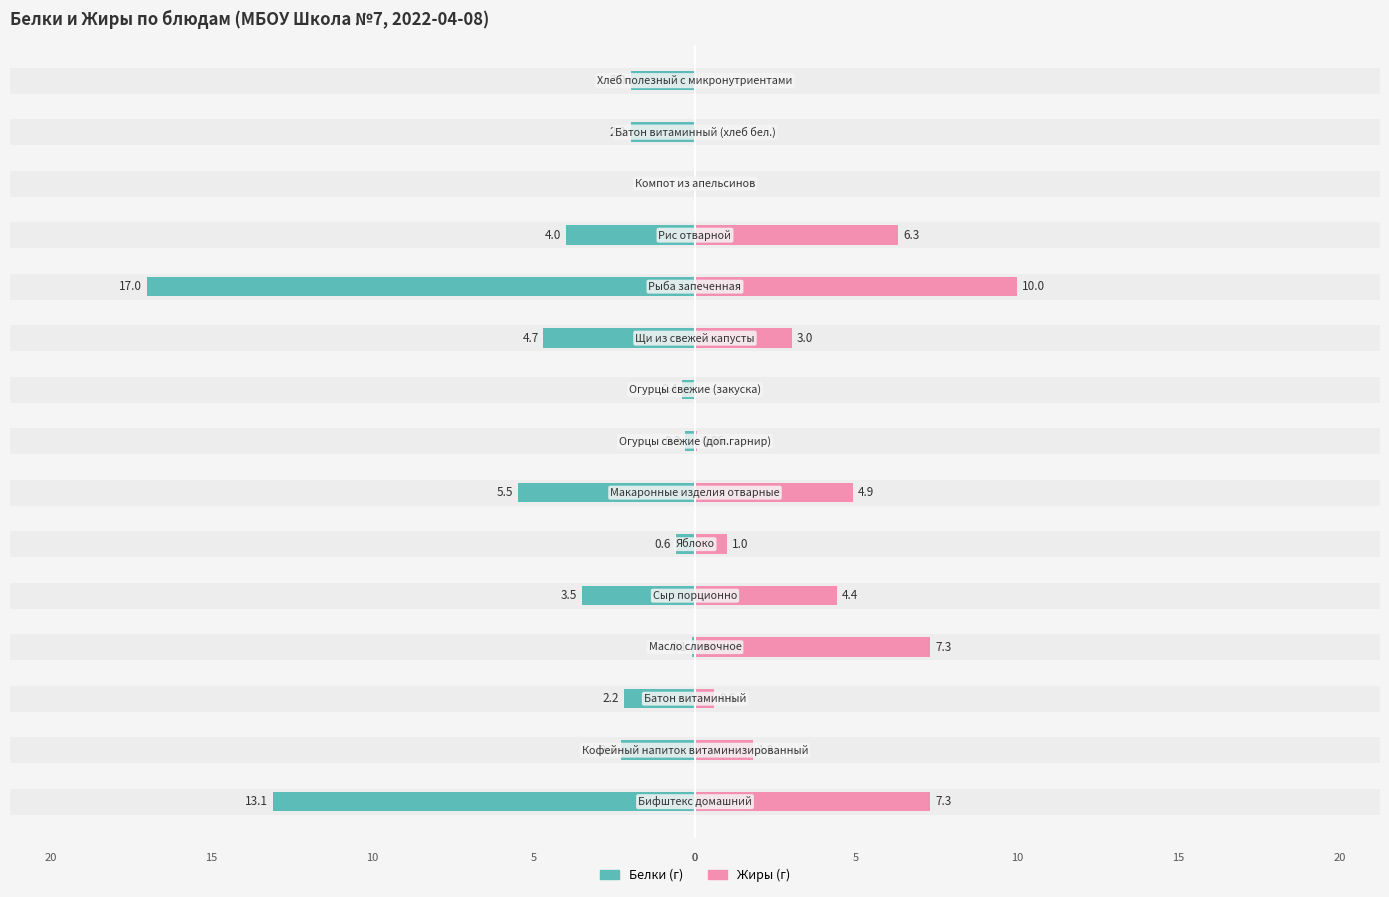

What is the average value of the Белки series?

-3.8